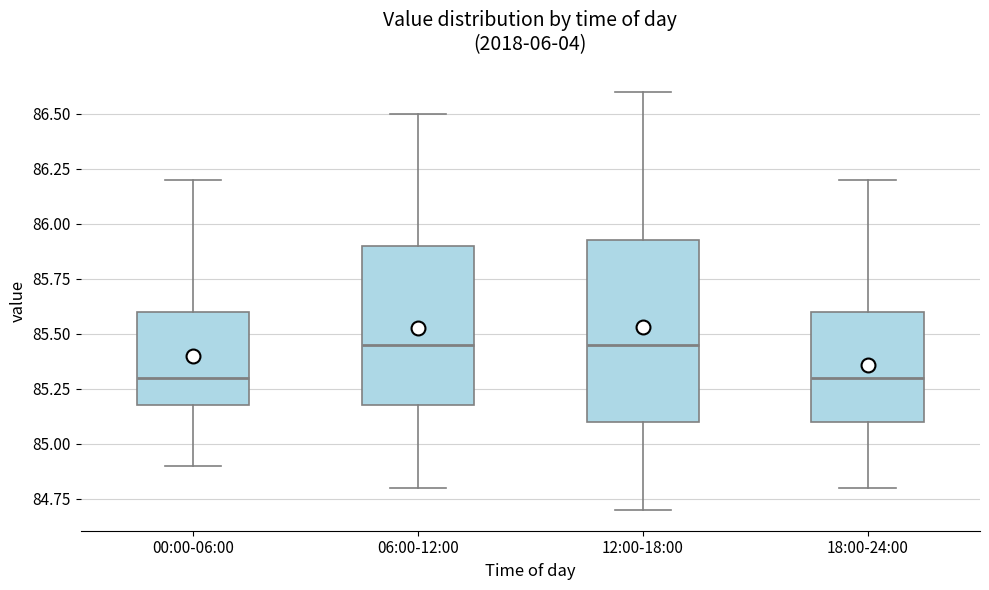

Which box is the tallest, from its lower edge to its upper edge?

12:00-18:00